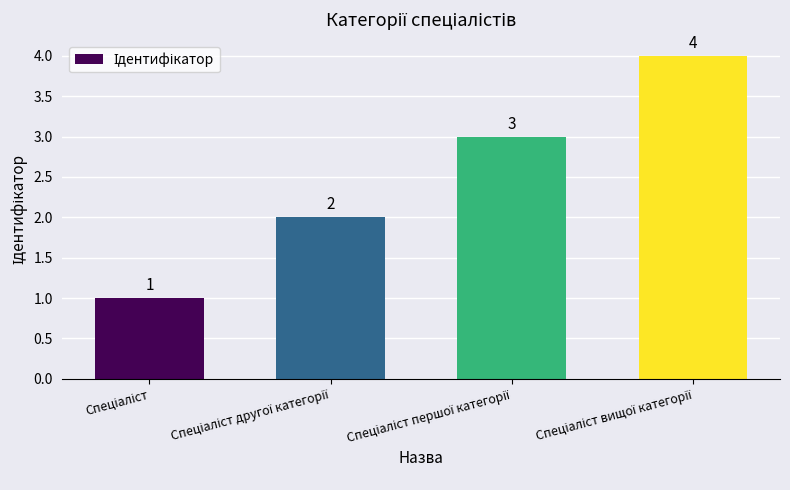

What is the maximum value shown in the chart?

4